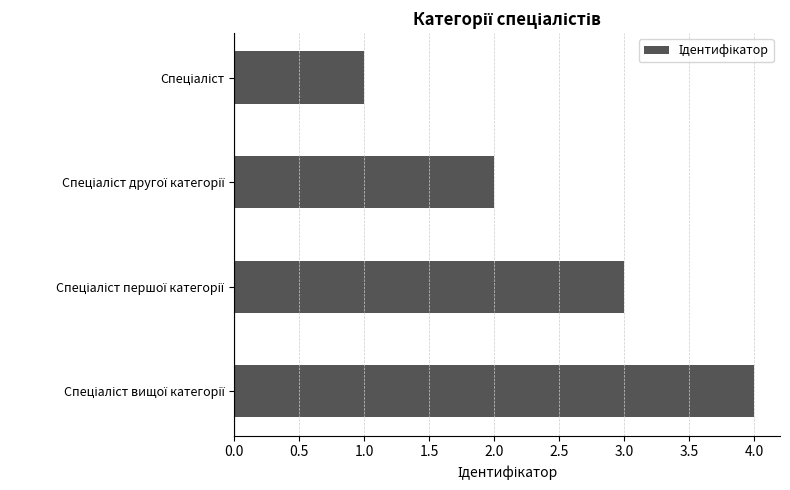

Count the values in the range 2 to 4.

3